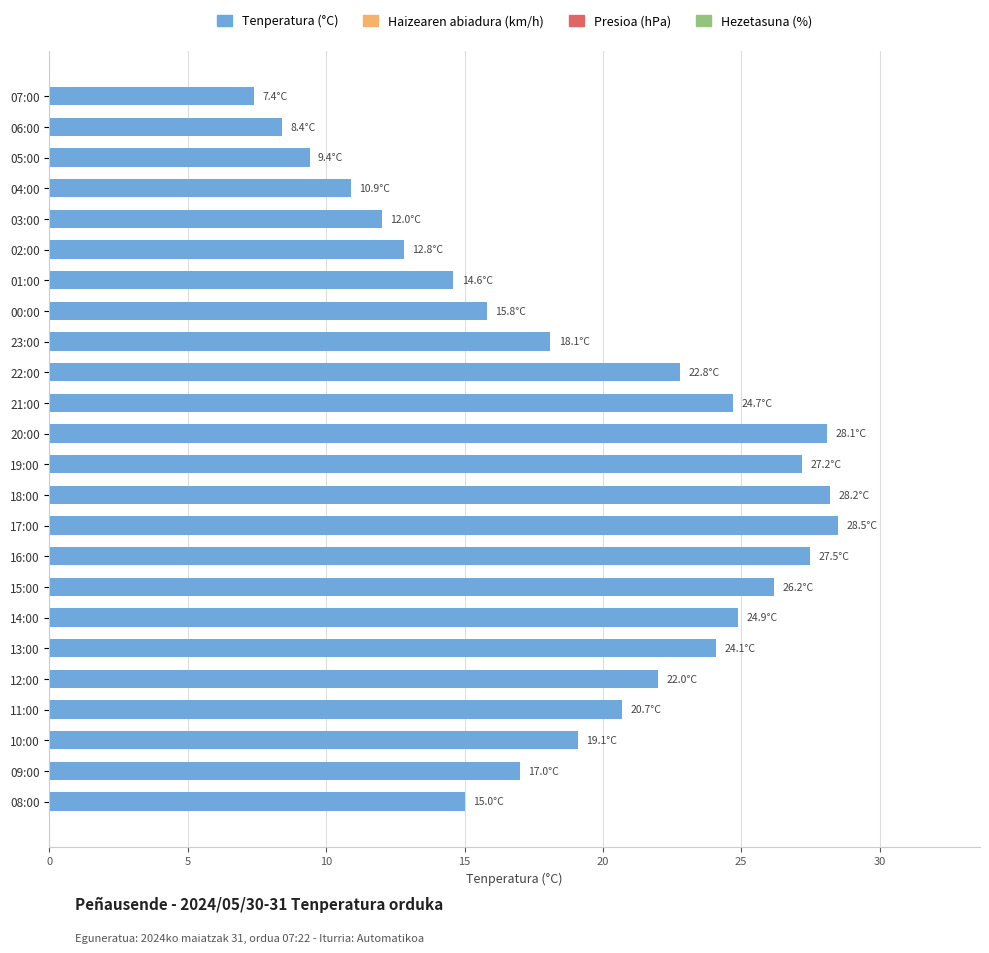

What position from the top is 14:00?

18